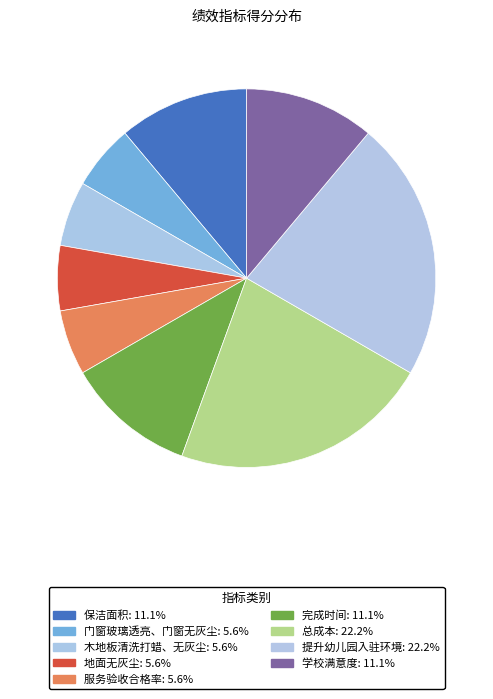

To the nearest percent, what is the average slice percentage?

11%